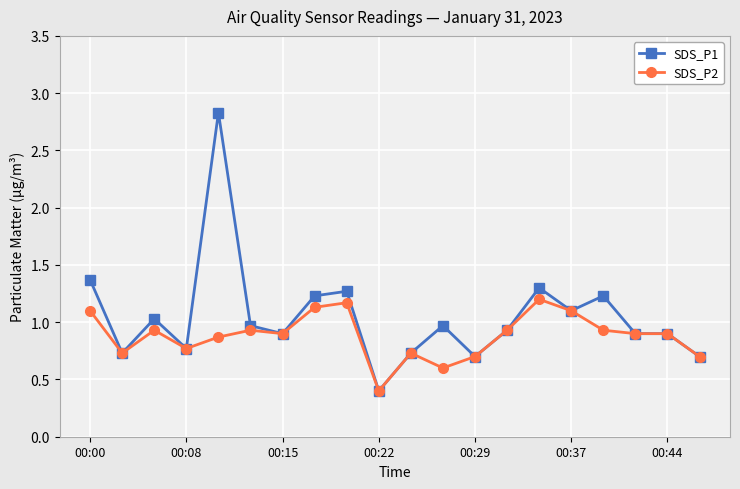

Rank the series by their average value, from lowest to highest.

SDS_P2, SDS_P1